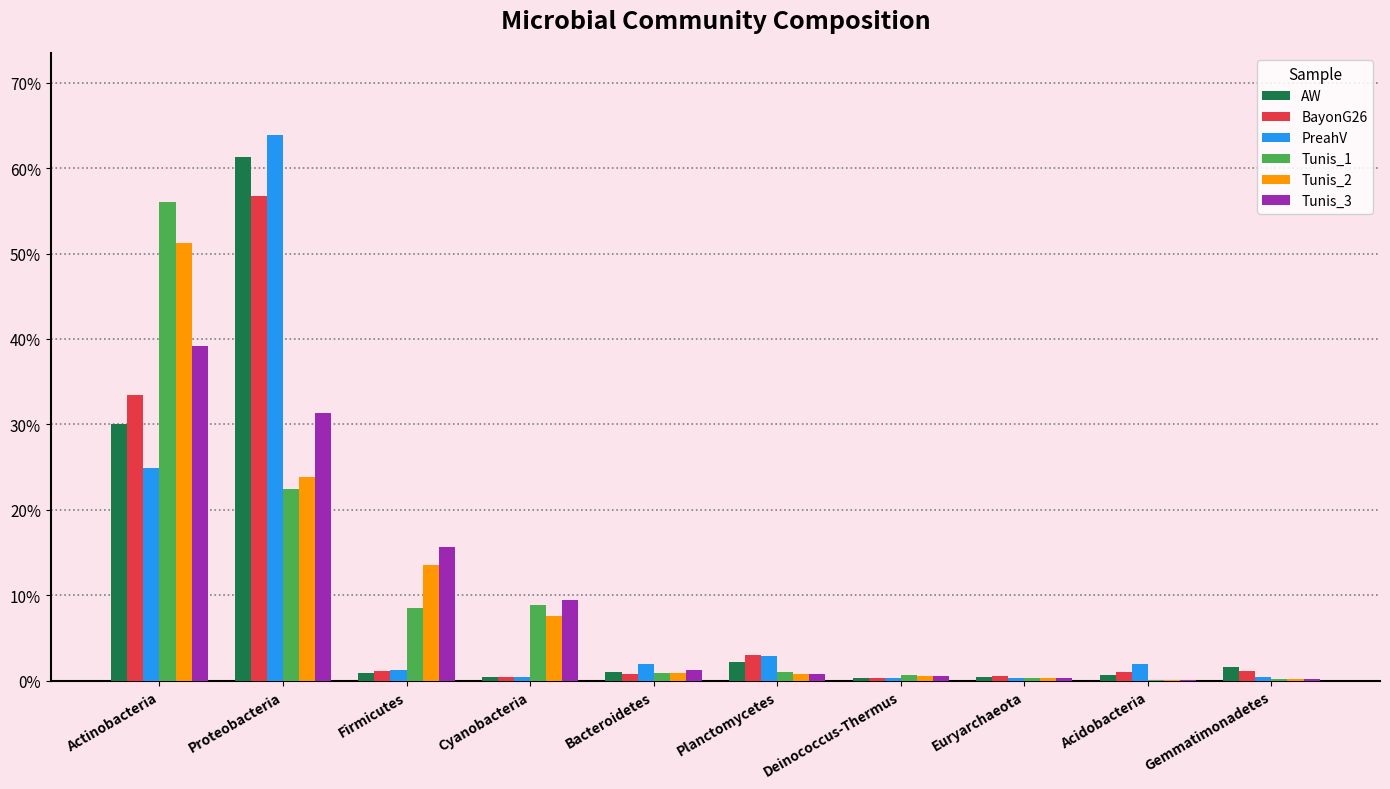

What are all the series names shown in the legend?

AW, BayonG26, PreahV, Tunis_1, Tunis_2, Tunis_3